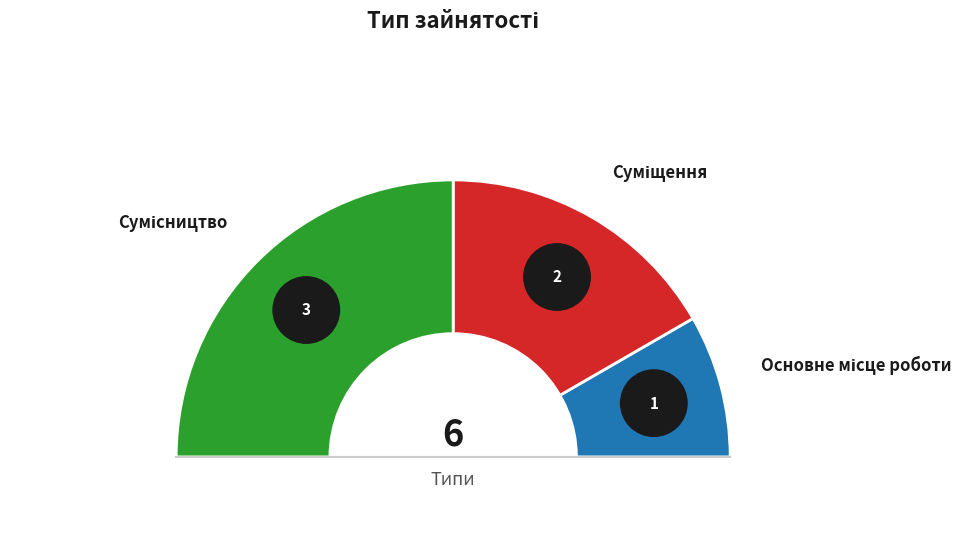

To the nearest percent, what percentage of the pie is Сумісництво?

50%